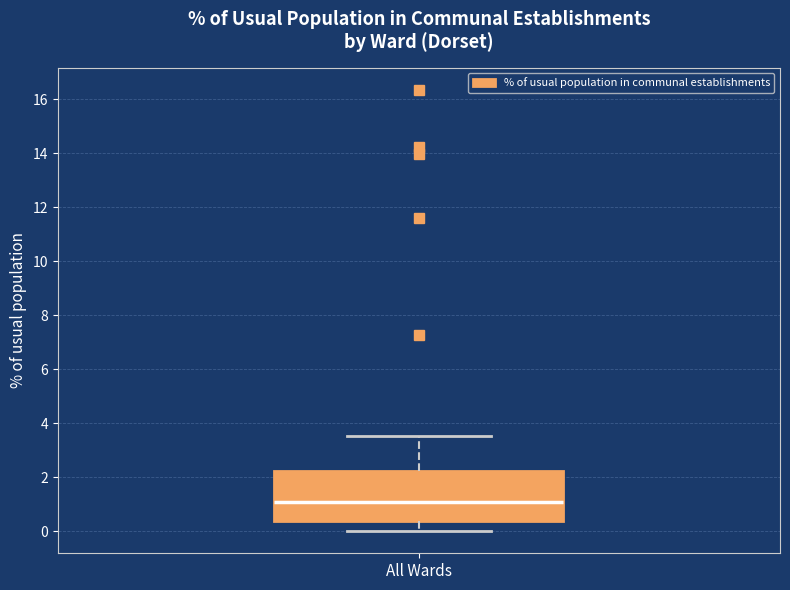

Read this box plot against the y-axis: the position of the median line, the range covered by the box, and the ends of both whiskers. The values are not printed on the chart, so give them approximately, as read against the axis.

median 1.0, box 0.4 to 2.2, whiskers 0.0 to 3.6